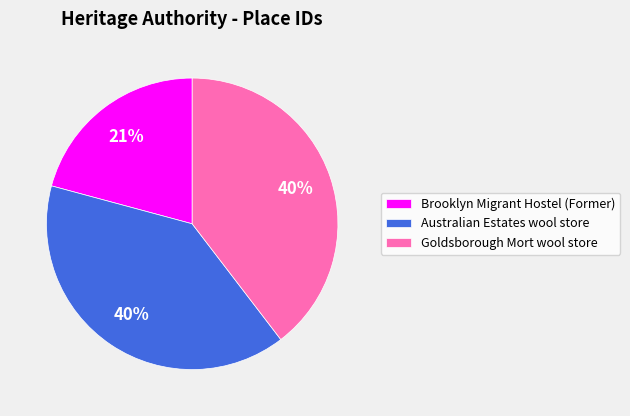

True or false: Australian Estates wool store accounts for 52% of the total.

False